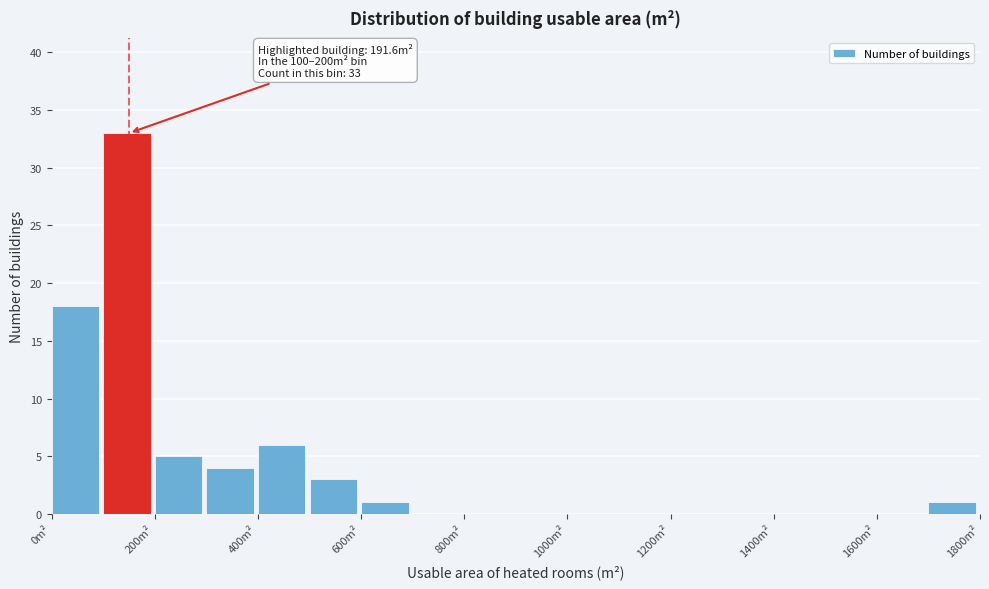

Which range on the x-axis has the tallest bar?

100 to 200